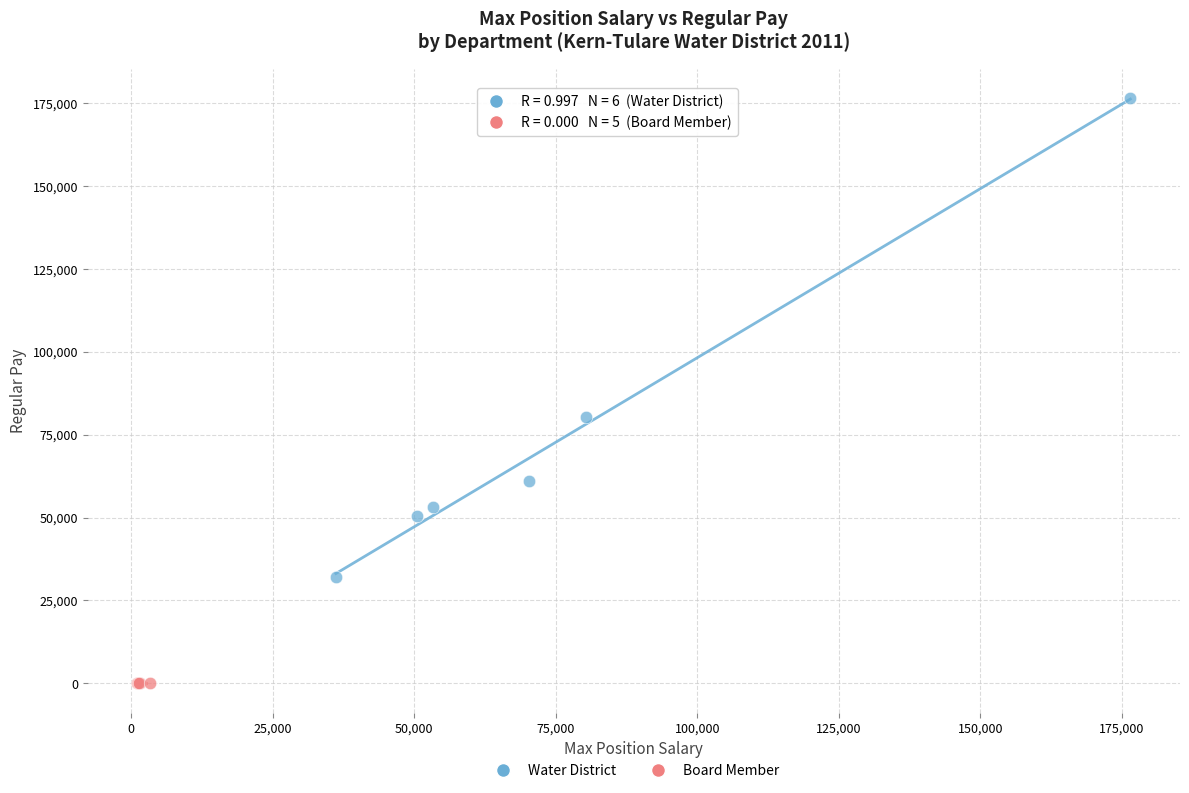

Which series reaches the maximum Y coordinate?

Water District